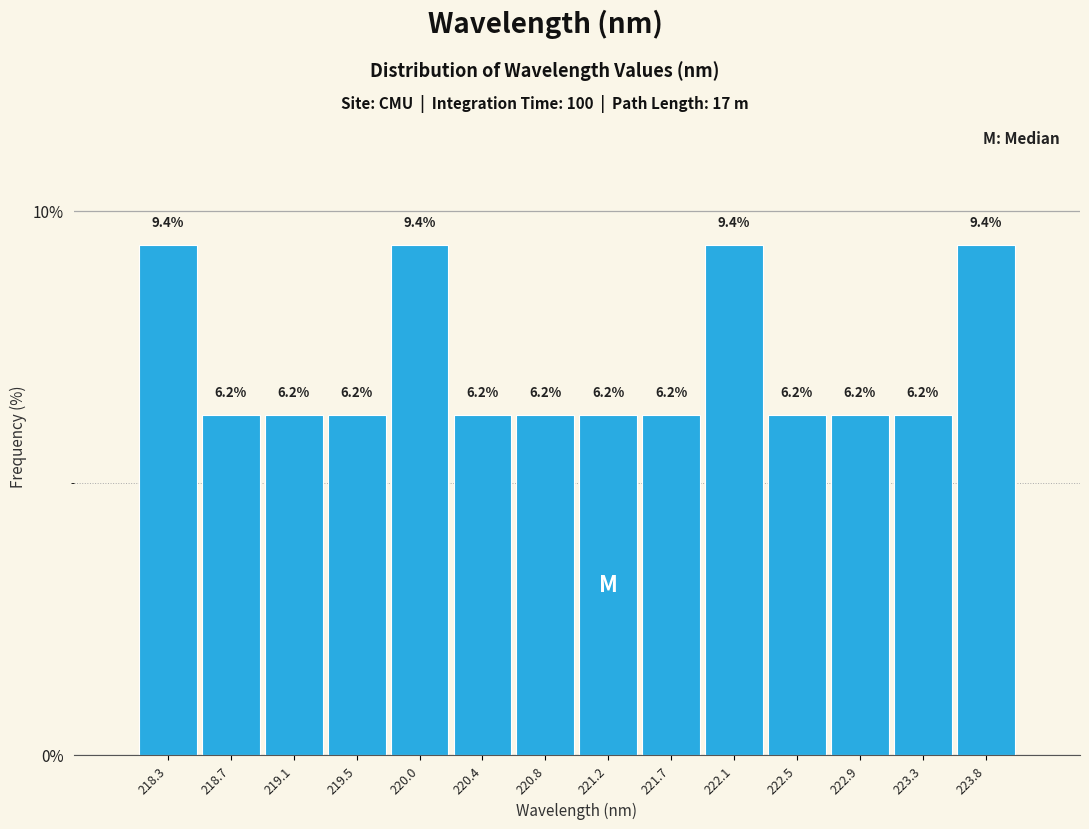

Reading left to right, transcribe this chart: for each bar, give the range it covers on the x-axis and its height. The bar edges are not printed on the chart, so give them approximately, as read against the axis.

218.05 to 218.50: 9.4
218.50 to 218.90: 6.2
218.90 to 219.35: 6.2
219.35 to 219.75: 6.2
219.75 to 220.15: 9.4
220.15 to 220.60: 6.2
220.60 to 221.00: 6.2
221.00 to 221.45: 6.2
221.45 to 221.85: 6.2
221.85 to 222.30: 9.4
222.30 to 222.70: 6.2
222.70 to 223.15: 6.2
223.15 to 223.55: 6.2
223.55 to 224.00: 9.4